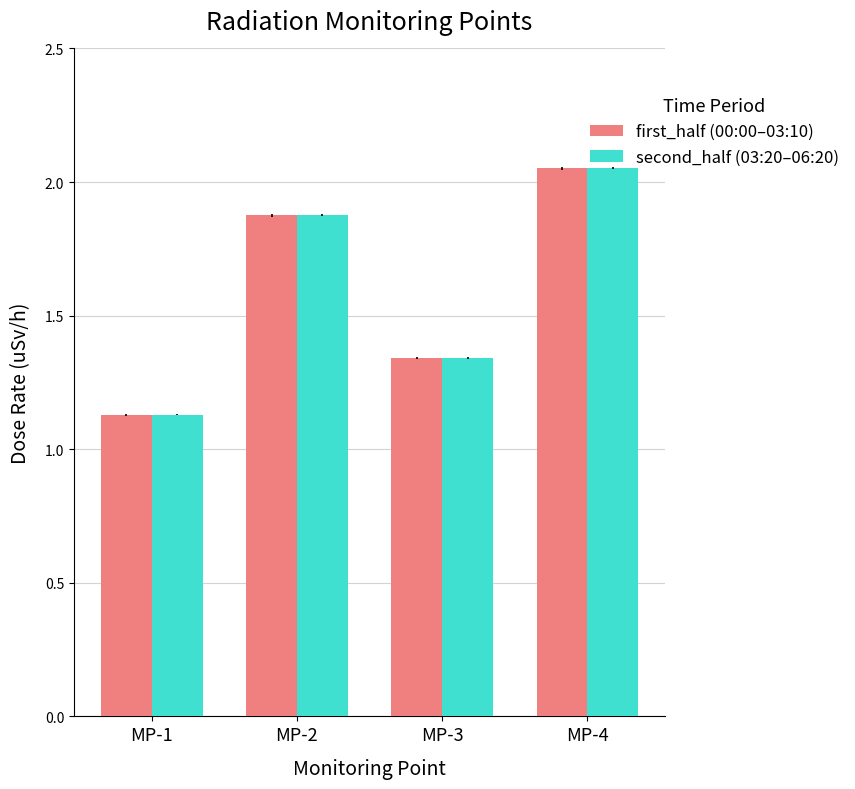

Is the value of second_half (03:20–06:20) at MP-4 greater than the value of first_half (00:00–03:10) at MP-1?

Yes